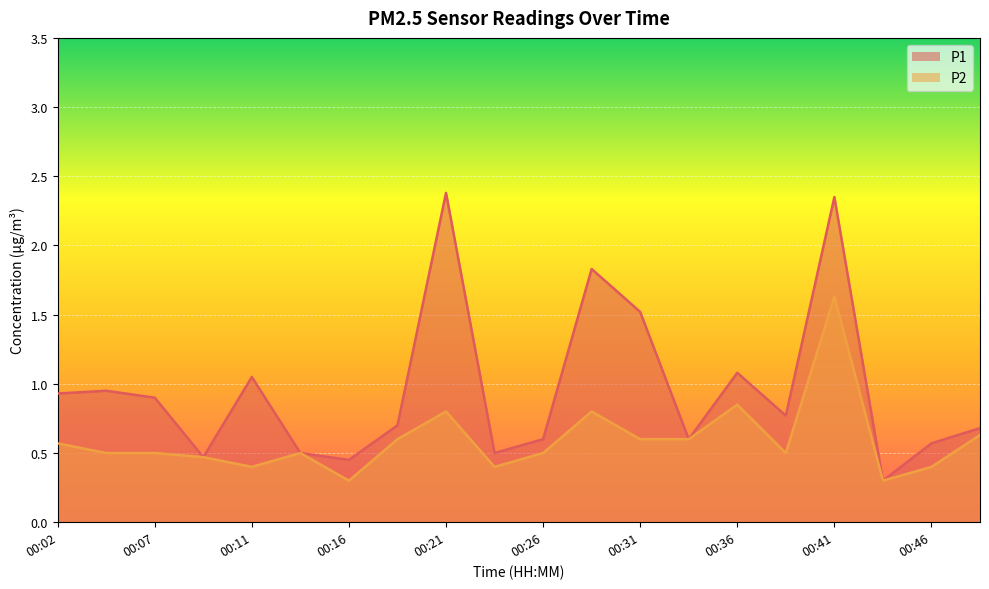

Which series changed the most between 00:21 and 00:31?

P1